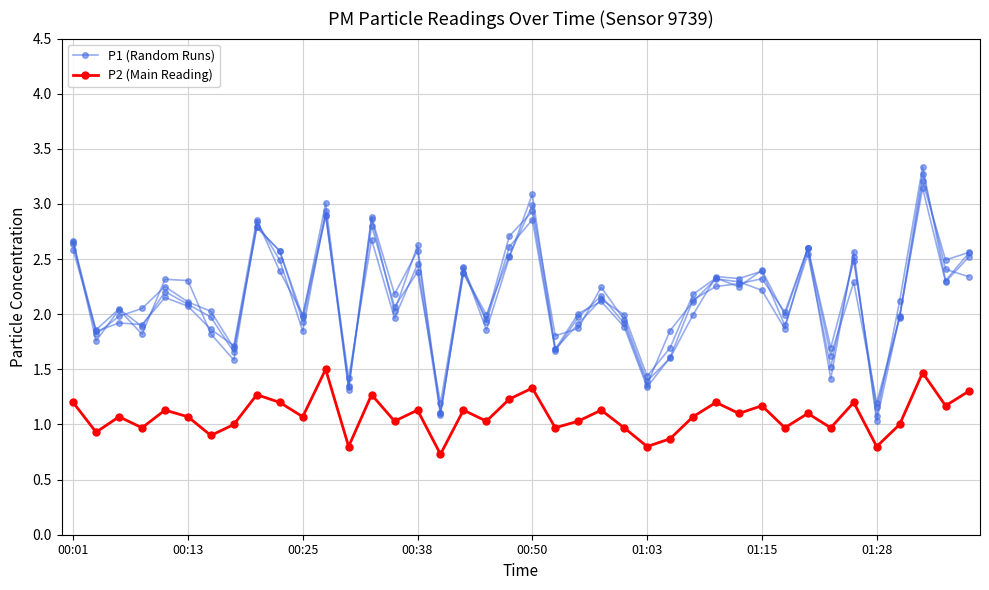

What position from the right is 16?

24